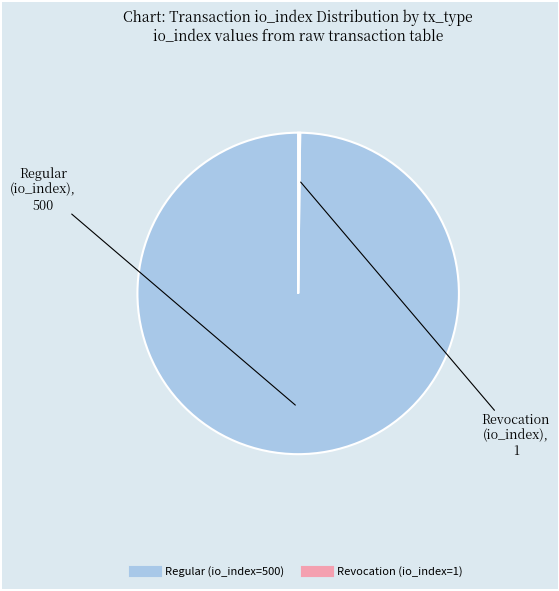

Which slice is the largest?

Regular (io_index=500)